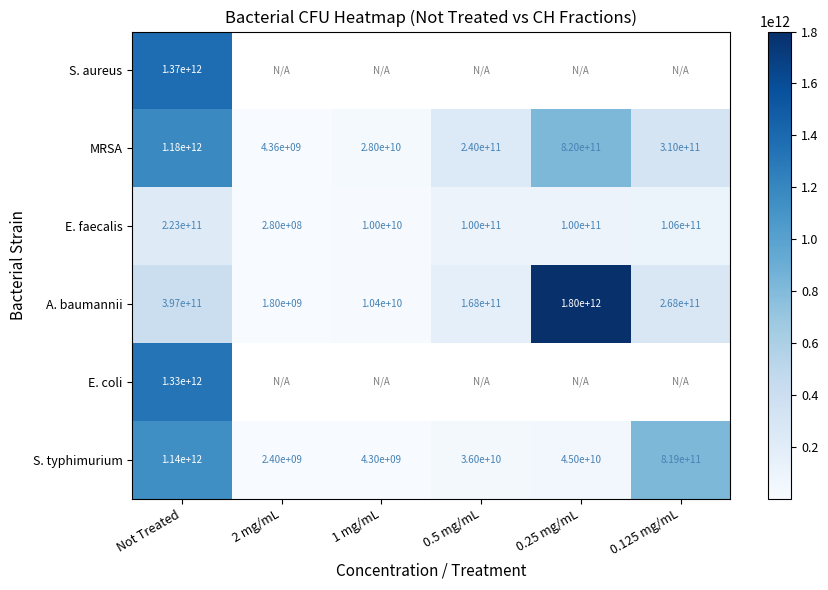

What is the difference between the A. baumannii values at 0.25 mg/mL and 2 mg/mL?

1798200000000